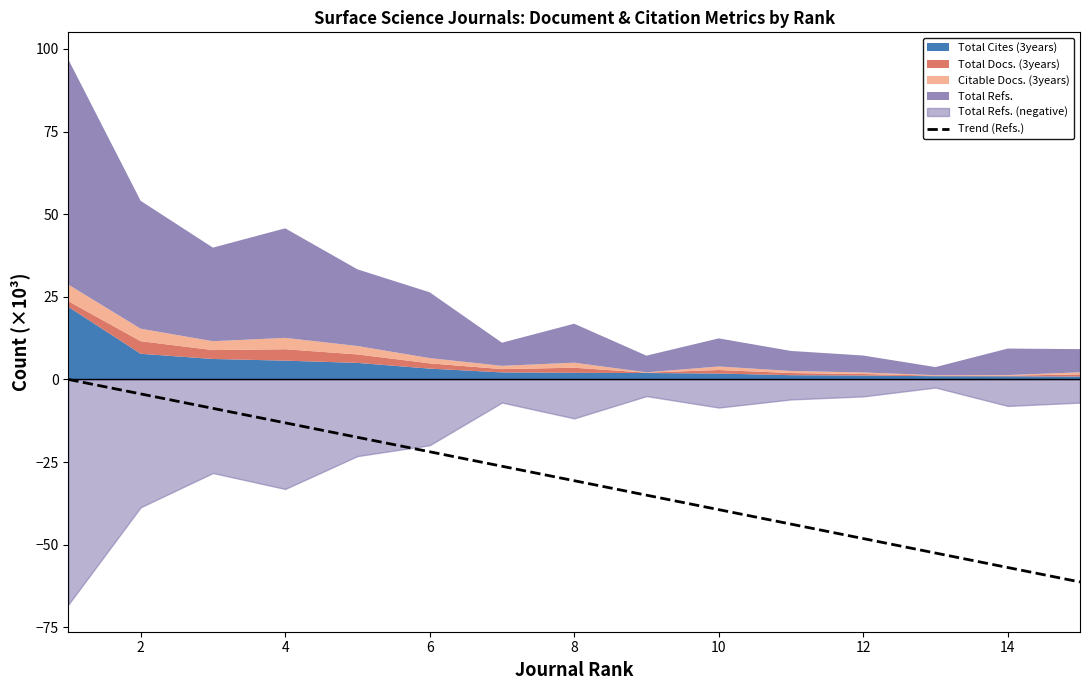

The value of Trend (Refs.) at 12 is -65.8. True or false?

False